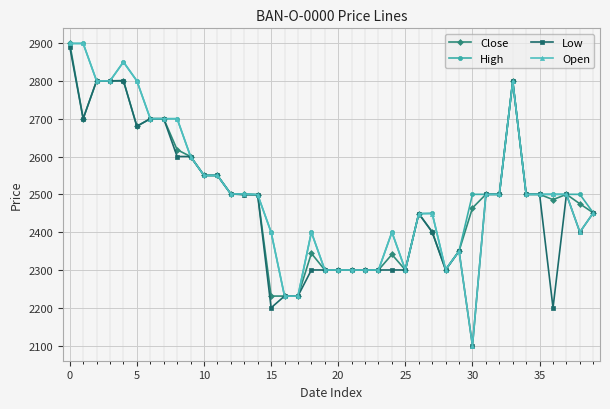

How many data points does each series have?

40